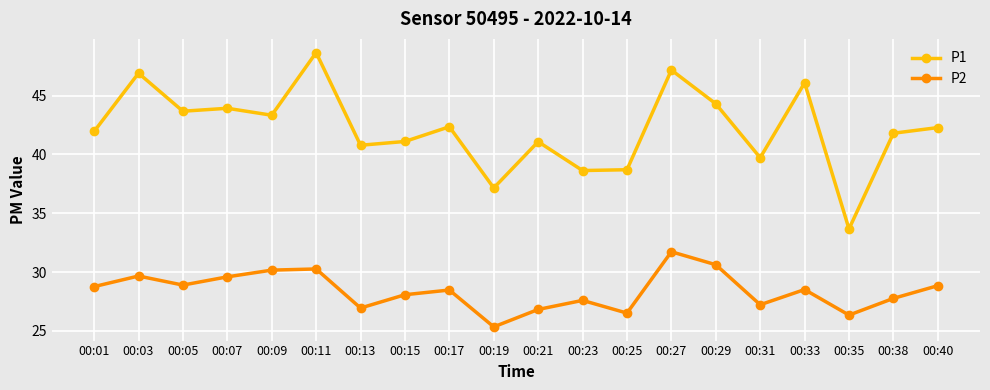

What is the value of the P2 point at the 6th from the left?

30.3